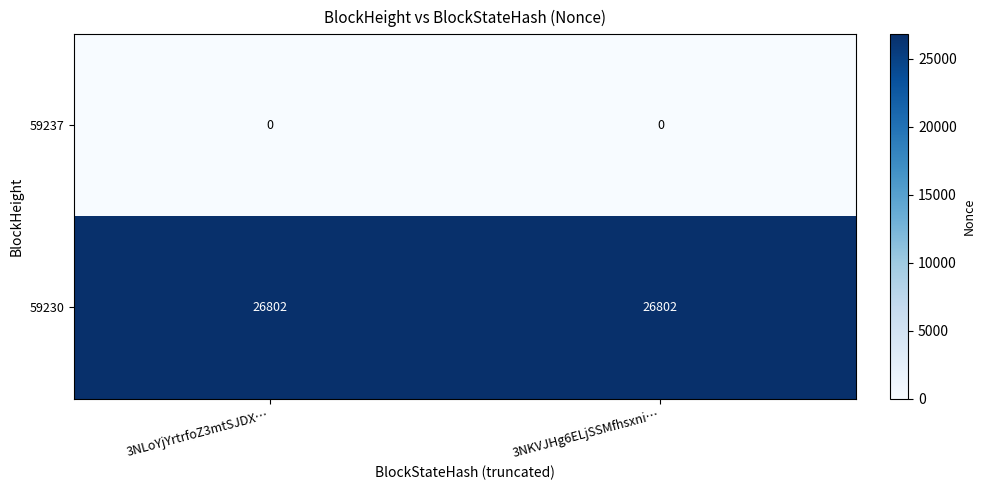

Is the value of 59230 at 3NLoYjYrtrfoZ3mtSJDX… greater than the value of 59237 at 3NKVJHg6ELjSSMfhsxni…?

Yes